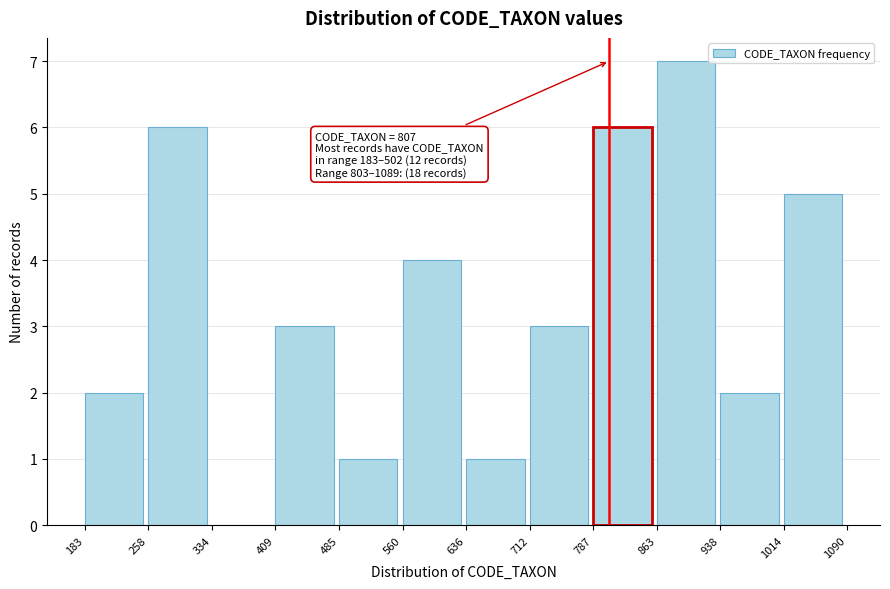

Which range on the x-axis has the tallest bar?

863 to 938